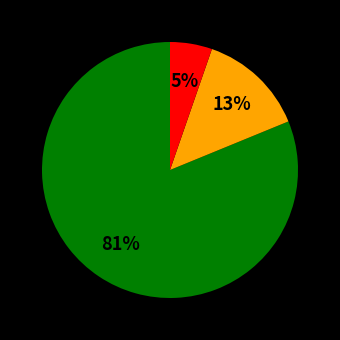

To the nearest percent, what is the average slice percentage?

33%